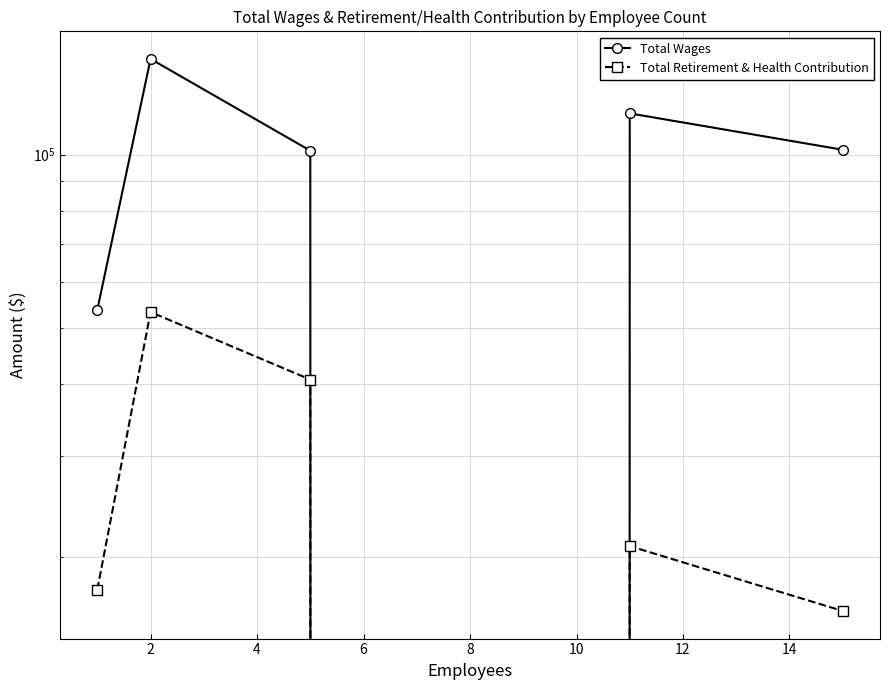

What are all the series names shown in the legend?

Total Wages, Total Retirement & Health Contribution